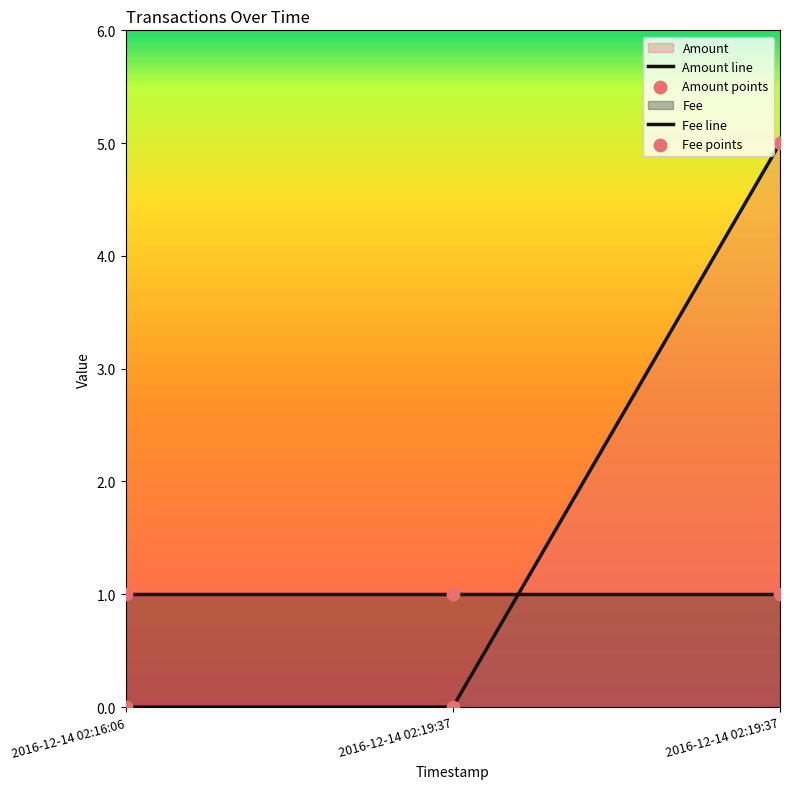

How many distinct data groups are displayed?

2